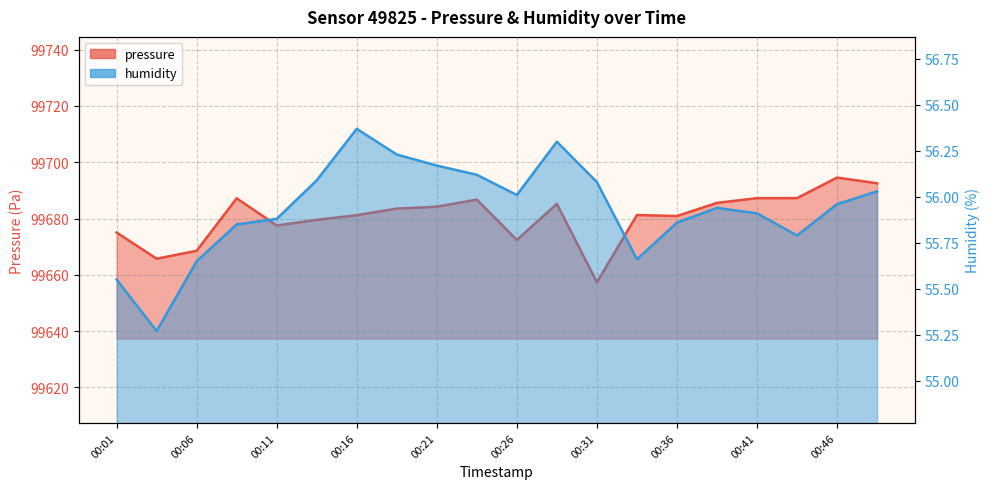

Which series changed the most between 00:46 and 00:49?

pressure